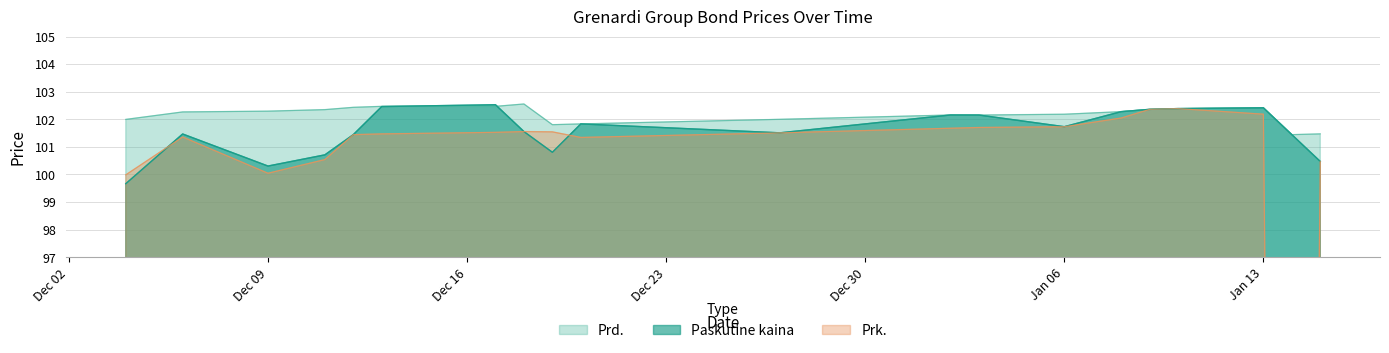

Which series has the largest total across all categories?

Prd.